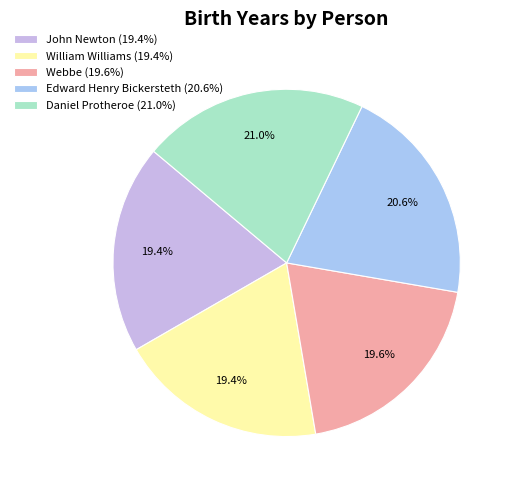

How many segments does this pie chart have?

5